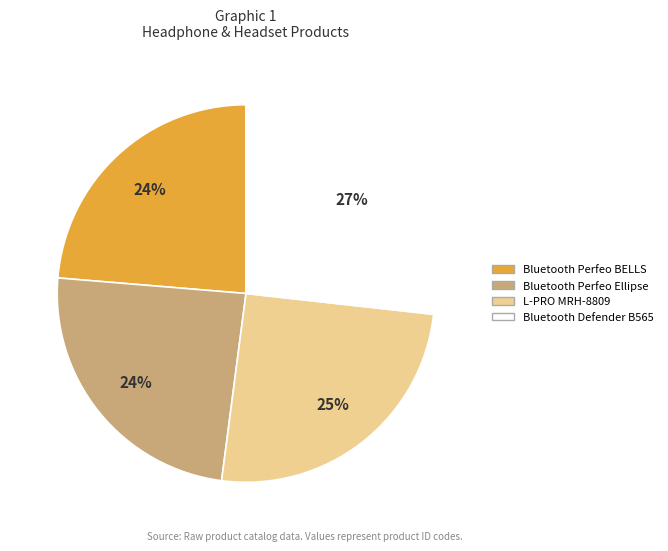

Combined, do Bluetooth Perfeo BELLS and Bluetooth Defender B565 account for over 50%?

Yes